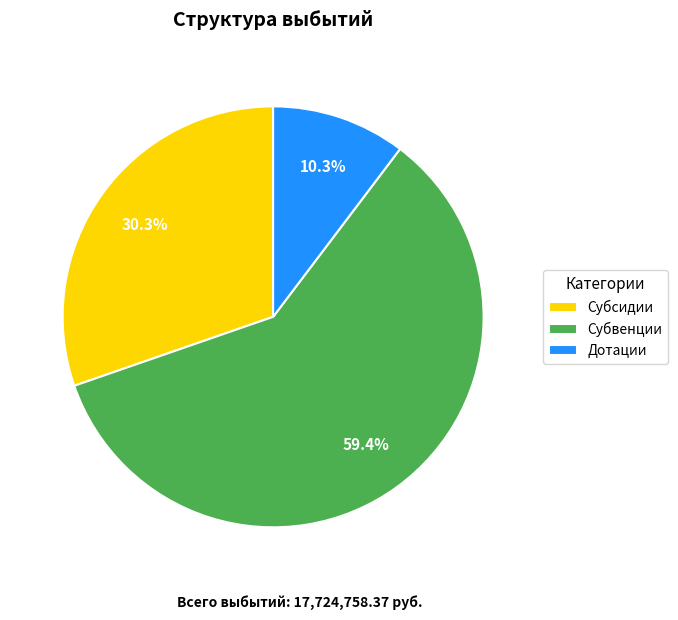

Which has a higher value, Дотации or Субвенции?

Субвенции